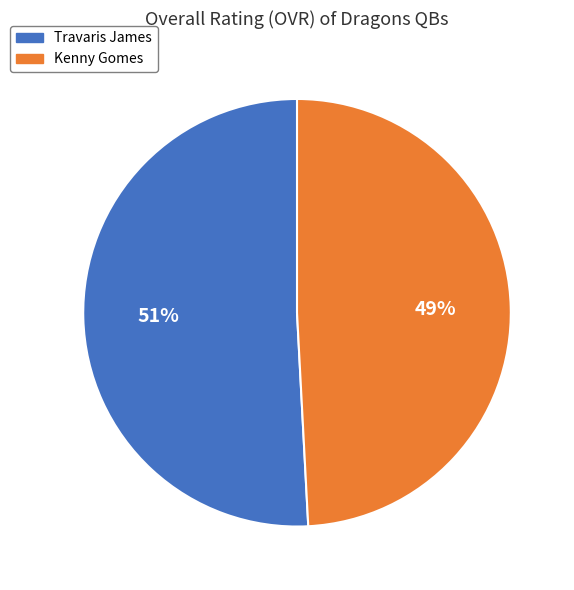

The Travaris James slice represents 65% of the pie. True or false?

False